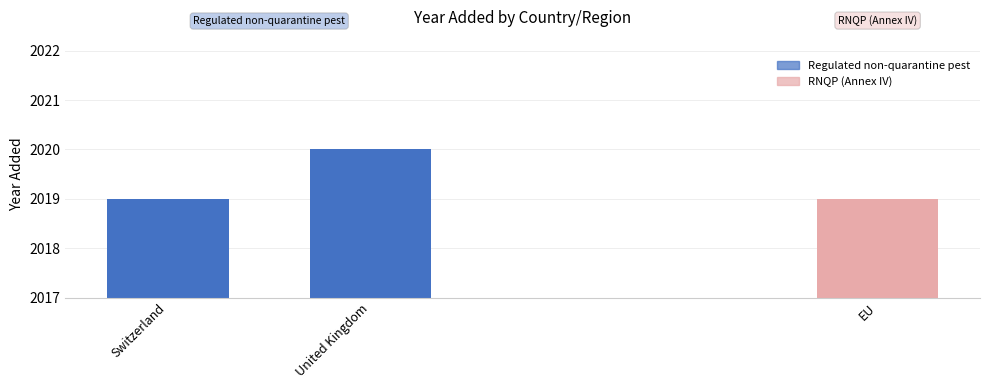

What position from the right is Switzerland?

3